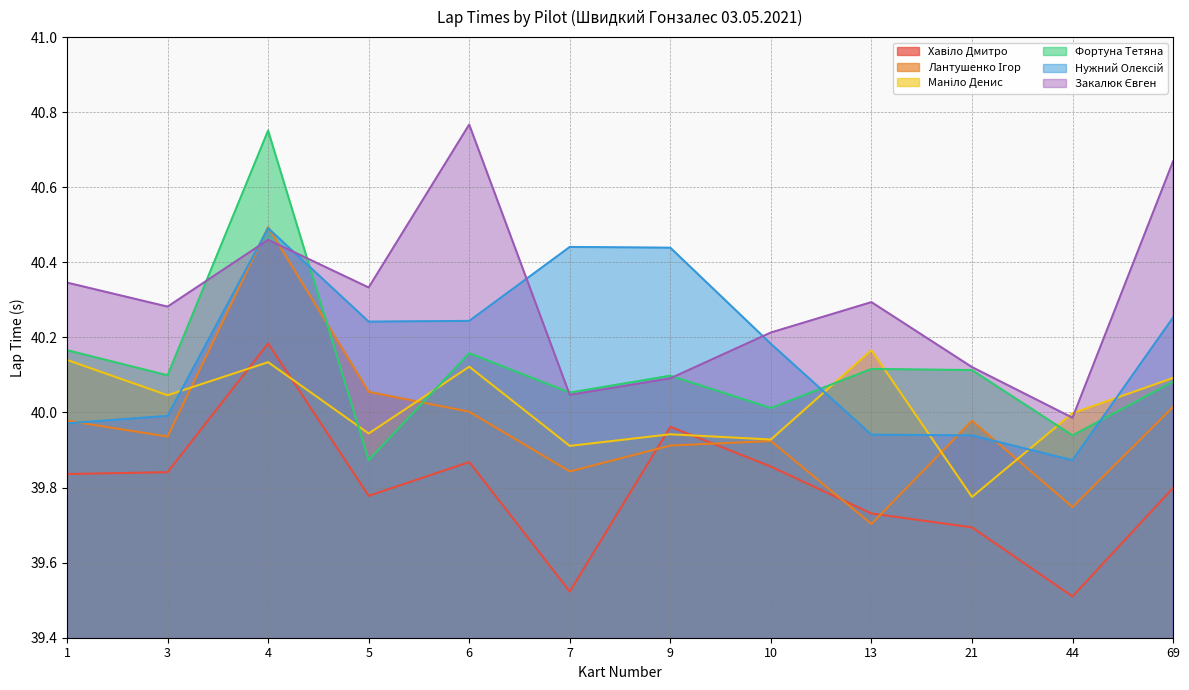

Rank the series at 6 from lowest to highest value.

Хавіло Дмитро, Лантушенко Ігор, Маніло Денис, Фортуна Тетяна, Нужний Олексій, Закалюк Євген